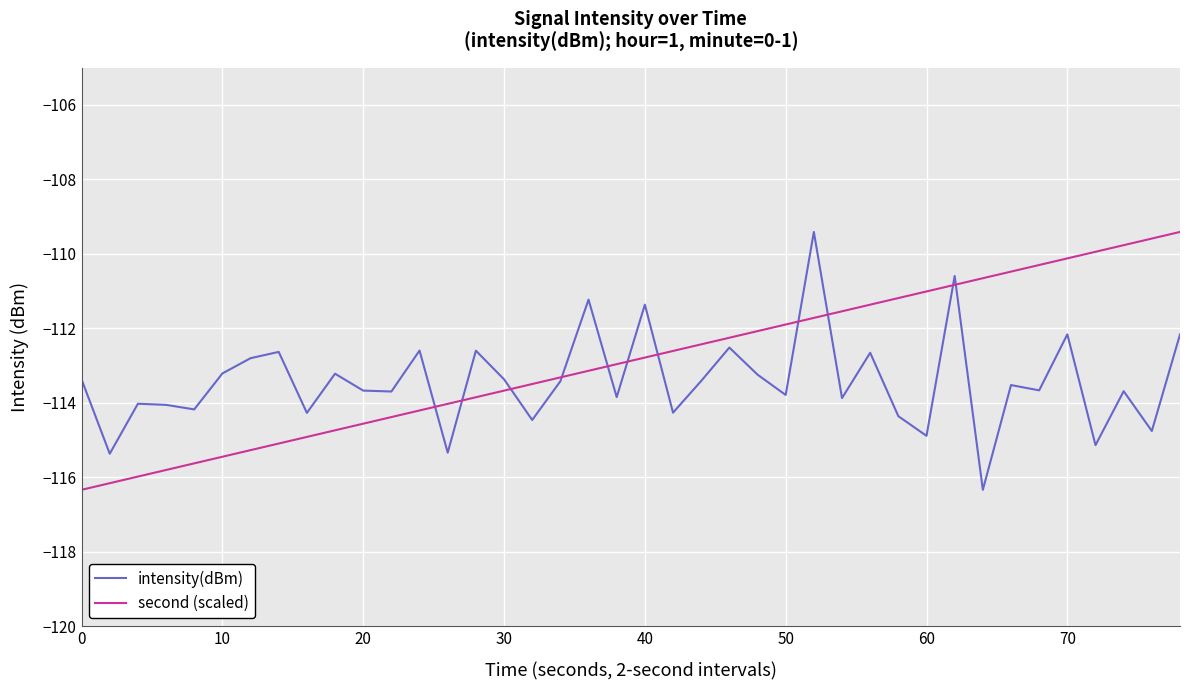

What is the maximum value shown in the chart?

-109.4